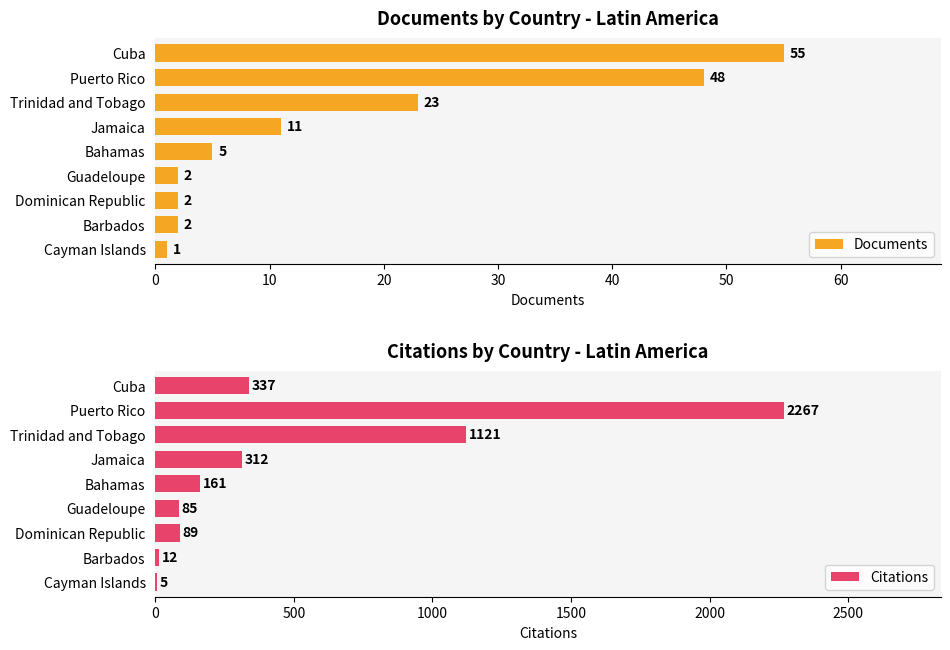

What is the average value of the Citations series?

488